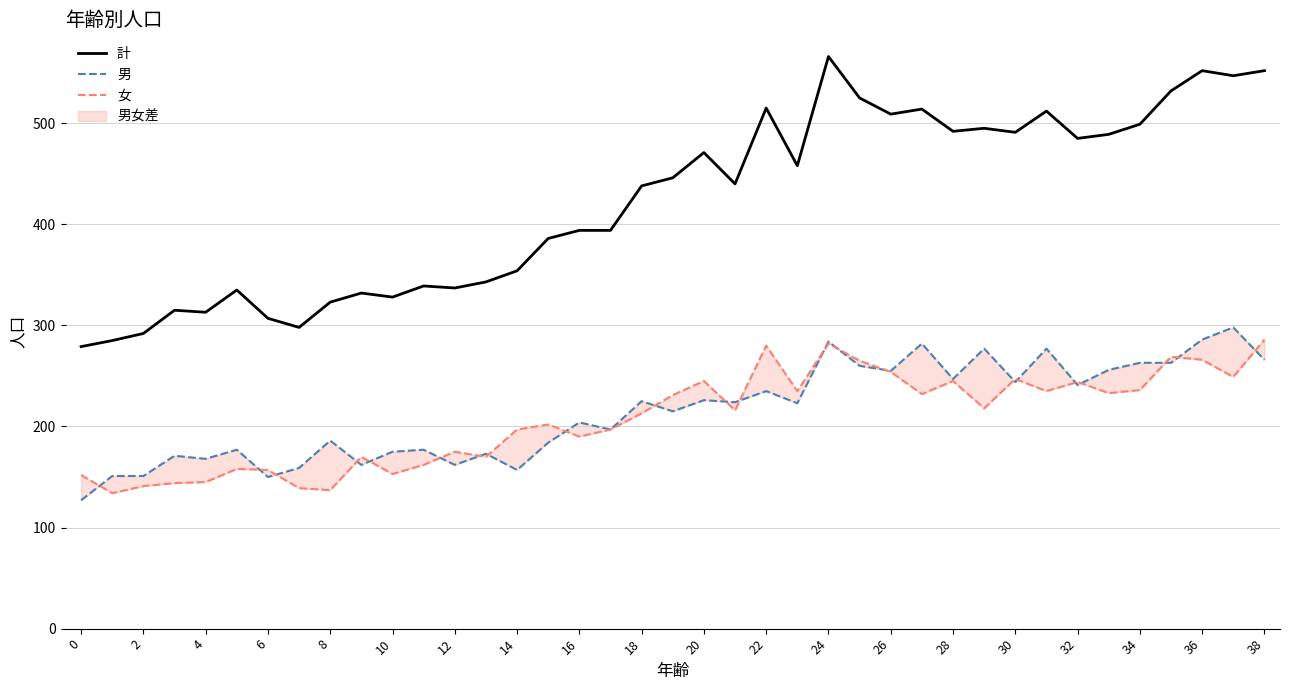

What is the sum of the 女 values at 21 and 33?

449